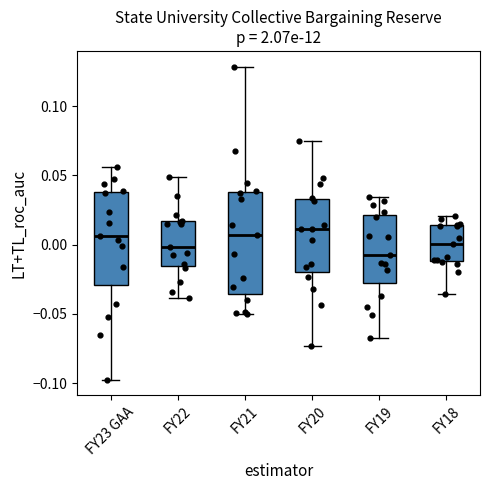

Where does the lower whisker of the box for FY21 end on the y-axis? The values are not printed on the chart, so give them approximately, as read against the axis.

-0.050